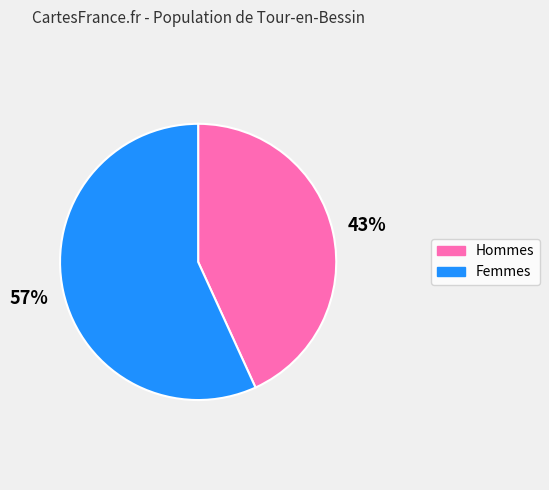

To the nearest percent, what is the difference between the largest and smallest slice percentages?

14%